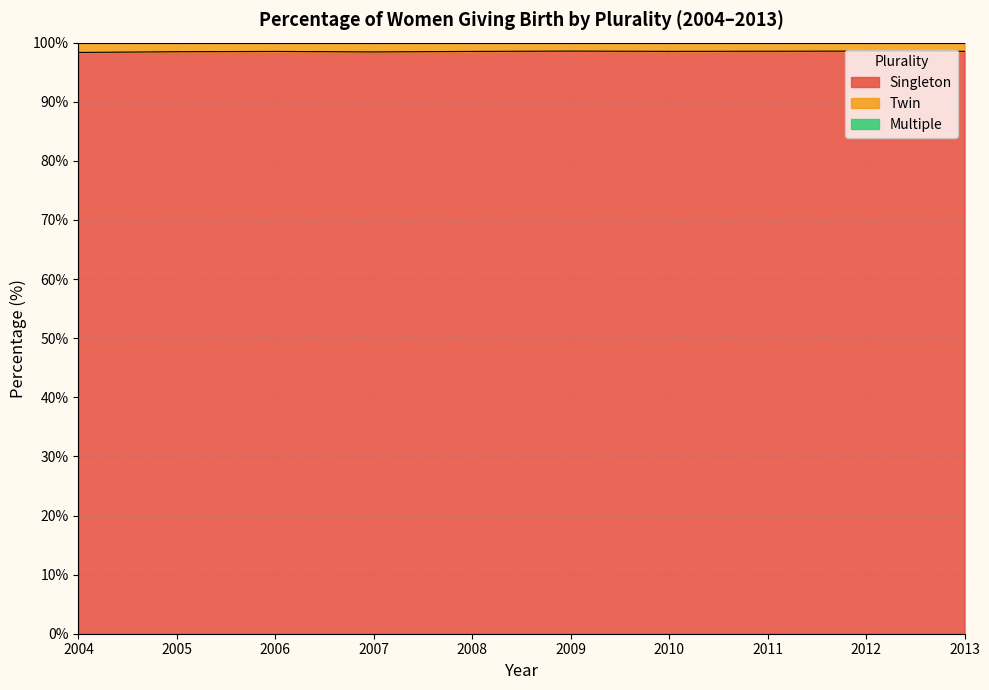

True or false: Singleton has more than 2 points higher than both neighbors.

True